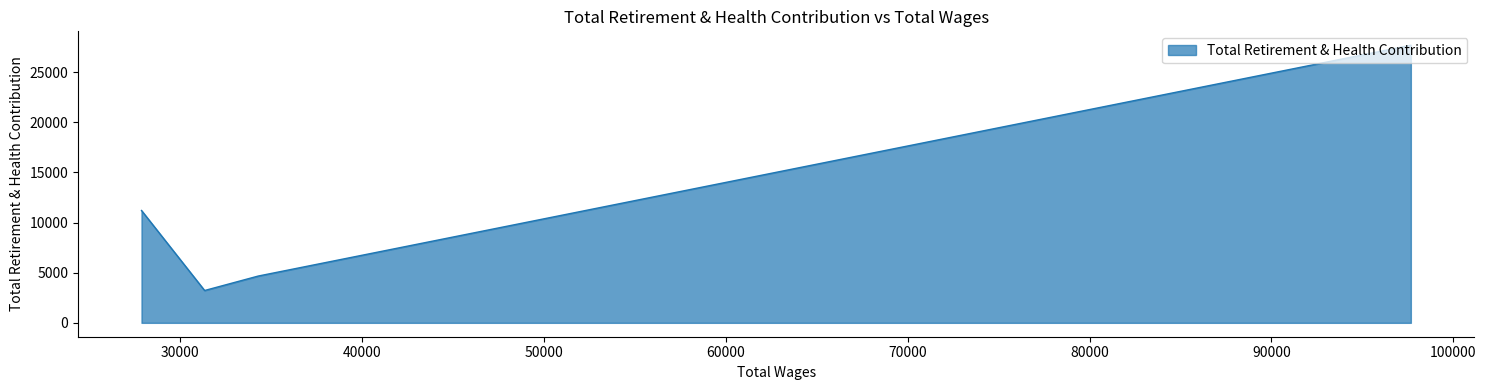

What is the change in value from 34287.0 to 27867.0?

+6538